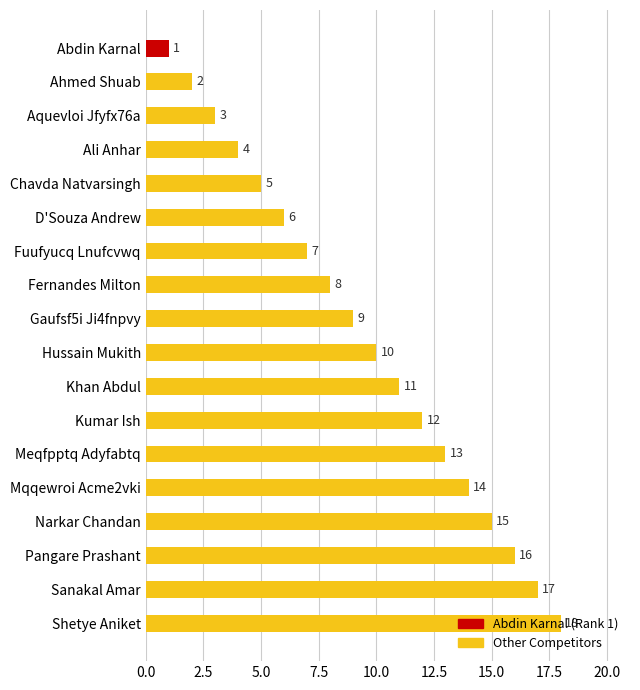

What value does the data have at Aquevloi Jfyfx76a?

3